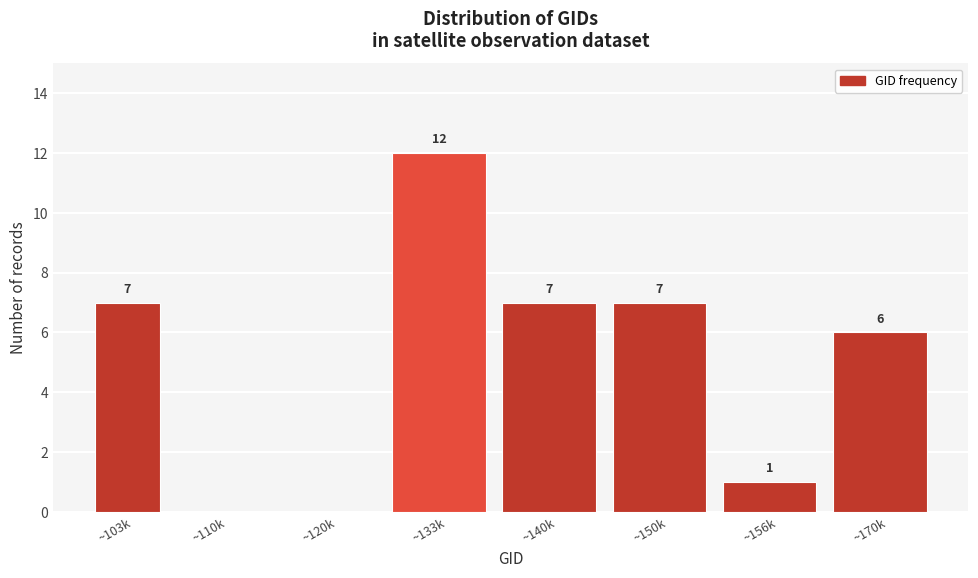

Reading left to right, transcribe all the data shown in this chart.

~103k=7	~110k=0	~120k=0	~133k=12	~140k=7	~150k=7	~156k=1	~170k=6